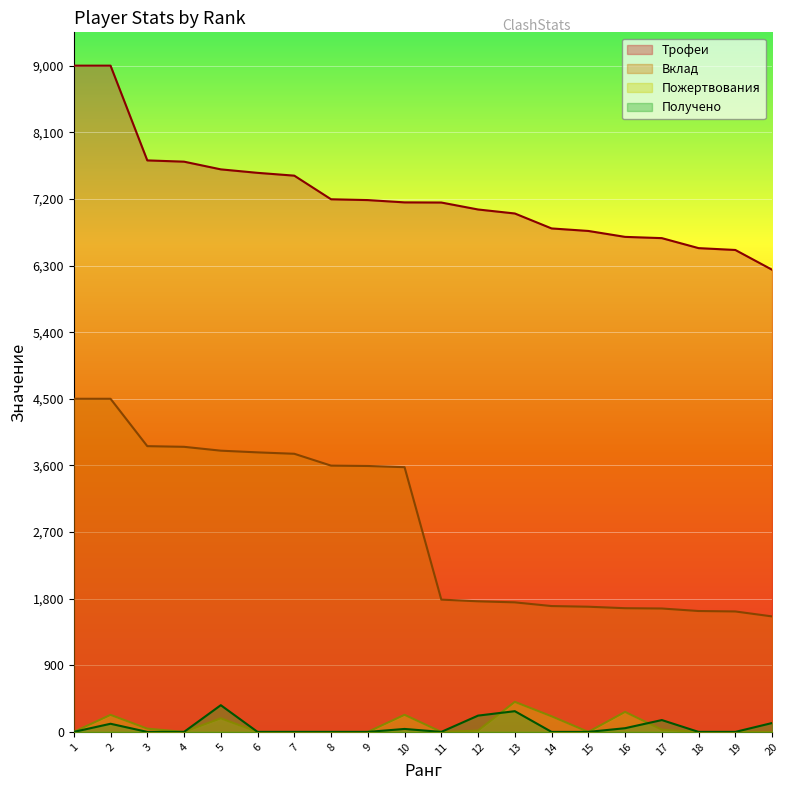

Reading right to left, what are all the values shown in this chart?

Трофеи: 20=6243	19=6510	18=6535	17=6670	16=6687	15=6767	14=6801	13=7003	12=7057	11=7151	10=7153	9=7184	8=7195	7=7514	6=7552	5=7599	4=7703	3=7720	2=9000	1=9000
Вклад: 20=1560	19=1627	18=1633	17=1667	16=1671	15=1691	14=1700	13=1750	12=1764	11=1787	10=3576	9=3592	8=3597	7=3757	6=3776	5=3799	4=3851	3=3860	2=4500	1=4500
Пожертвования: 20=0	19=0	18=0	17=30	16=270	15=0	14=211	13=406	12=18	11=0	10=231	9=0	8=0	7=0	6=0	5=184	4=0	3=44	2=230	1=0
Получено: 20=120	19=0	18=0	17=160	16=50	15=0	14=0	13=280	12=220	11=0	10=40	9=0	8=0	7=0	6=0	5=361	4=0	3=0	2=110	1=0